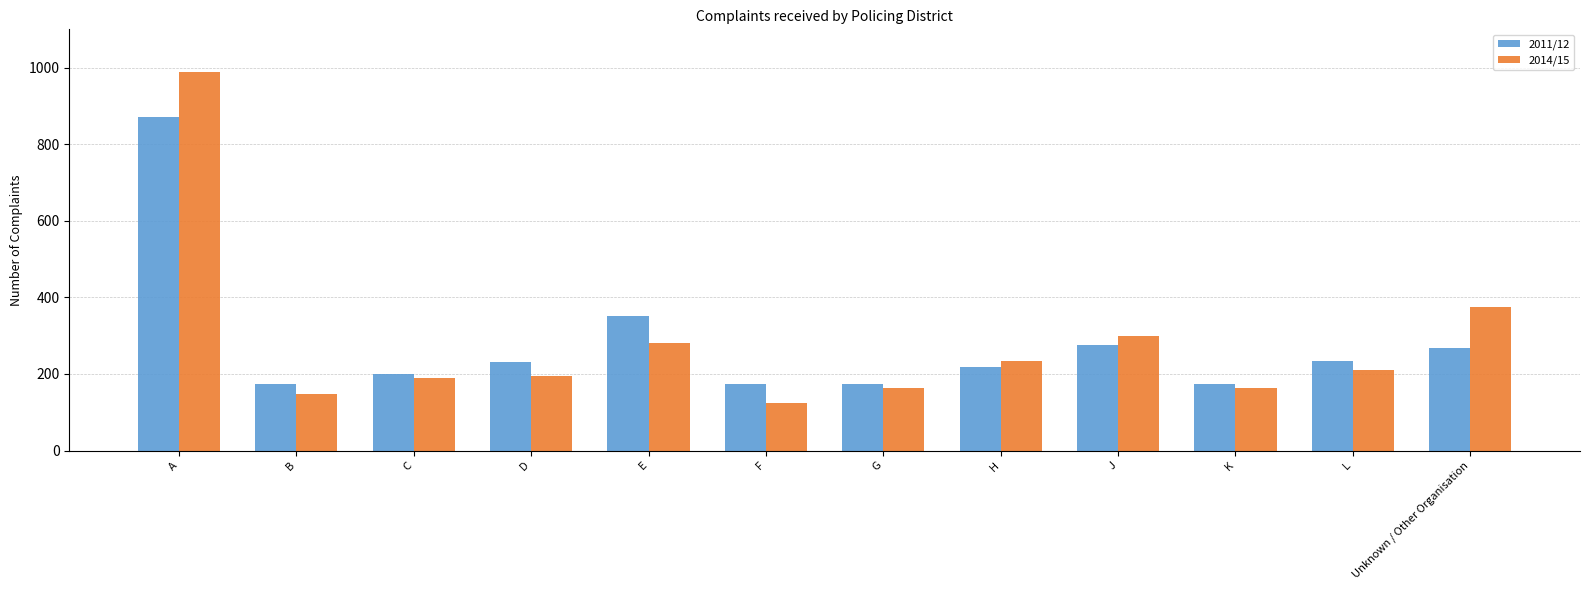

What is the label of the 4th bar from the right?

J